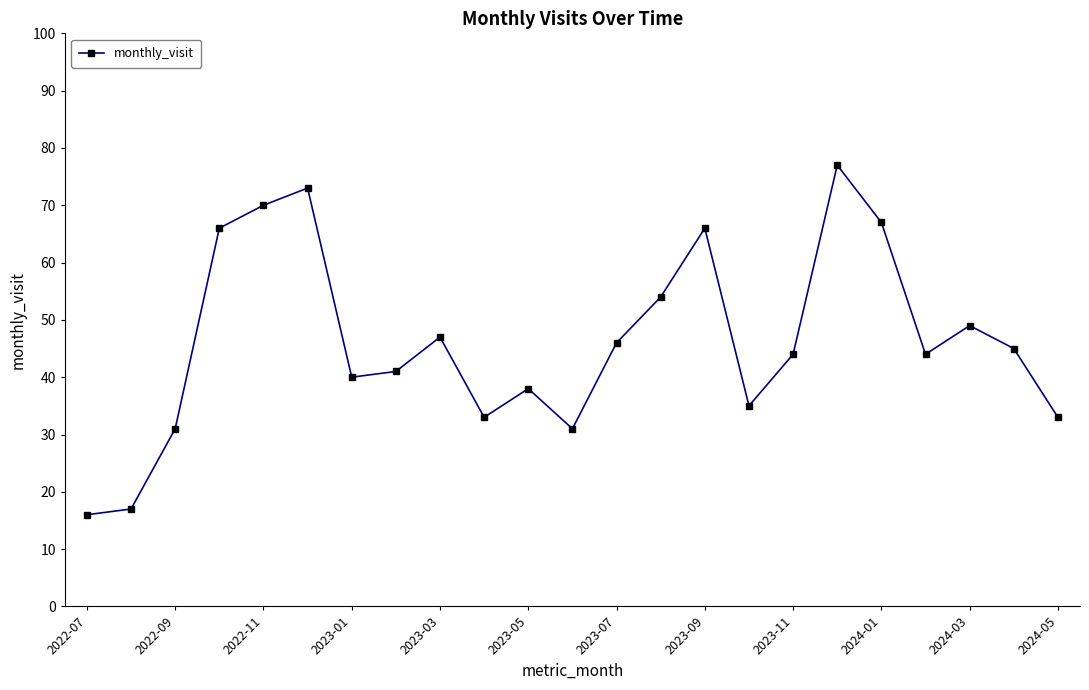

True or false: there are more than 0 points higher than both neighbors.

True